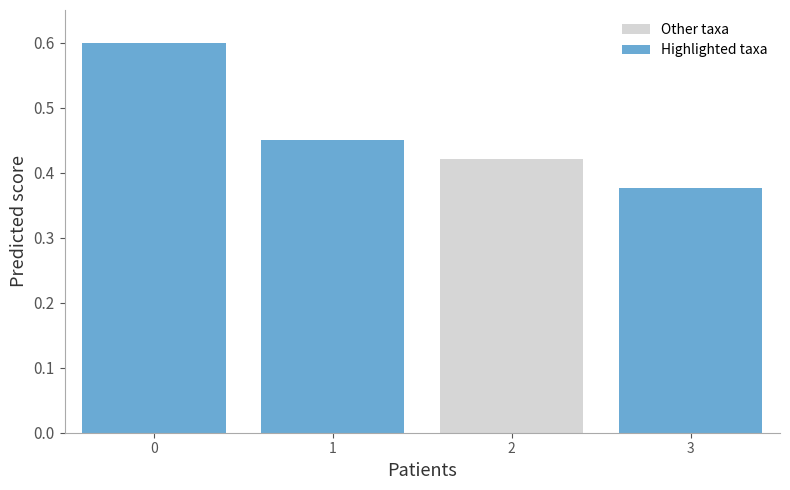

The Other taxa series shows 1.0 at 0. True or false?

False